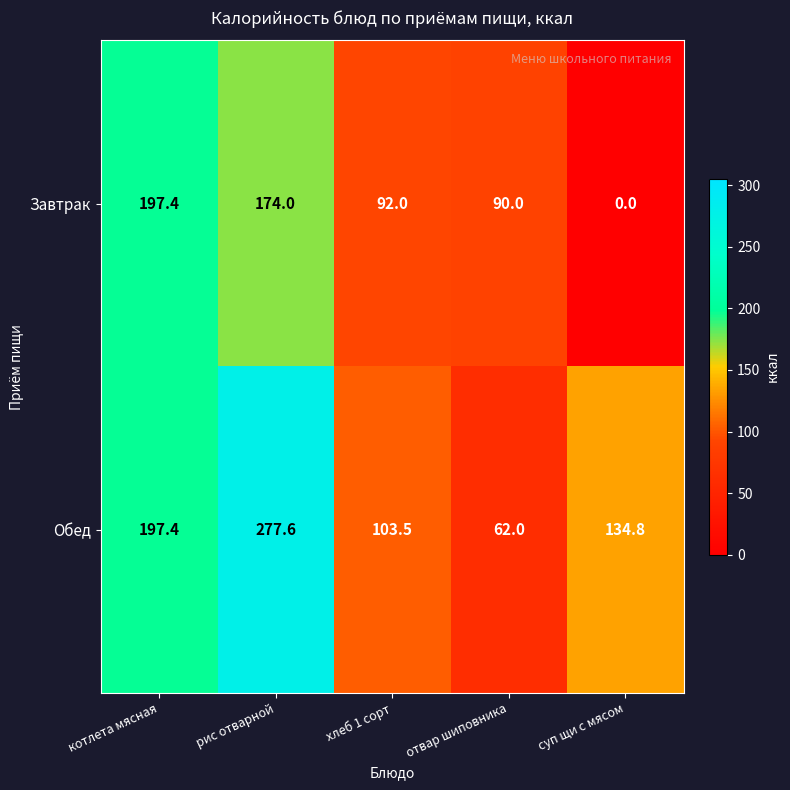

True or false: Завтрак has a value of -111.0 at суп щи с мясом.

False